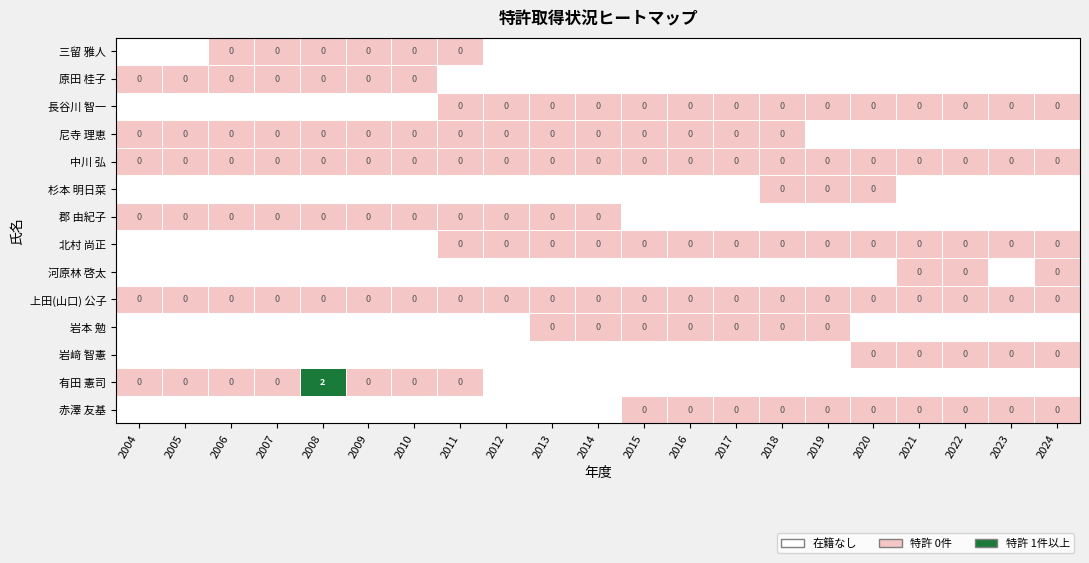

What is the smallest value displayed?

-1